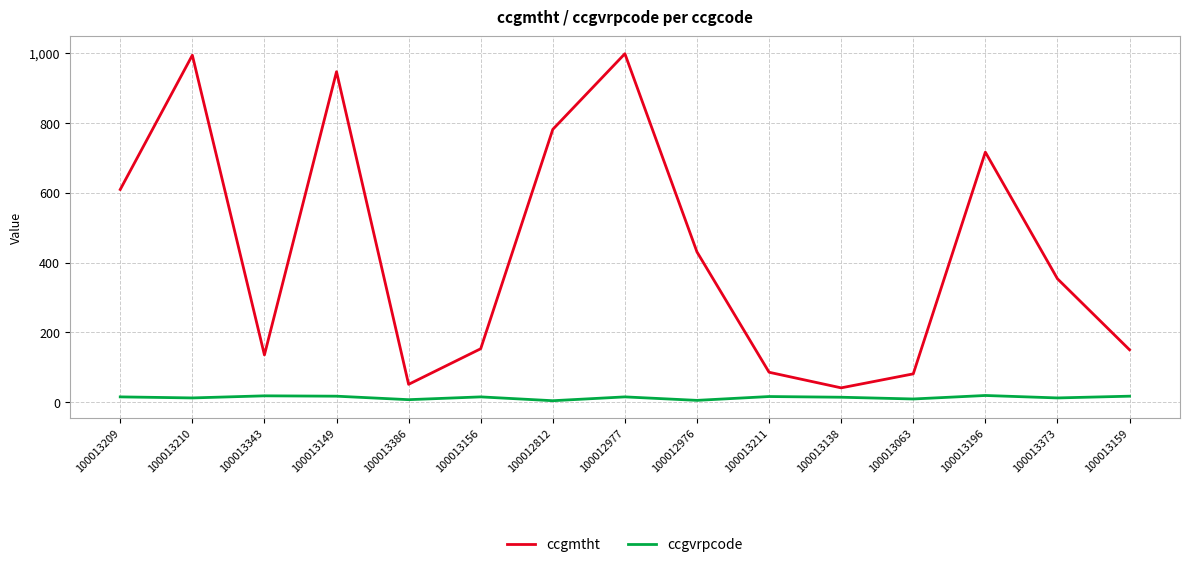

Rank the series by their average value, from highest to lowest.

ccgmtht, ccgvrpcode